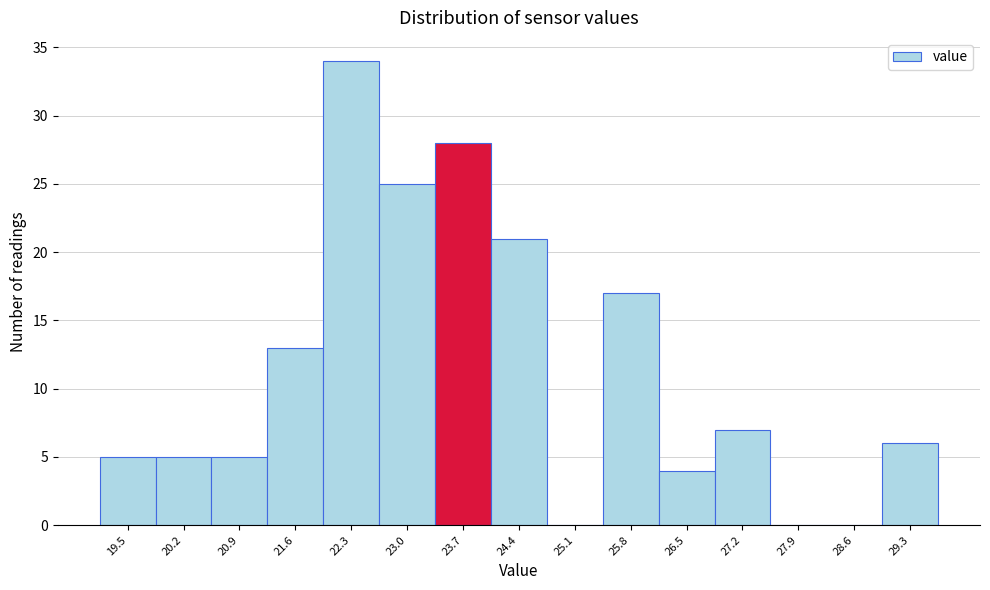

Reading left to right, list all the values displayed in this chart.

19.5=5	20.2=5	20.9=5	21.6=13	22.3=34	23.0=25	23.7=28	24.4=21	25.1=0	25.8=17	26.5=4	27.2=7	27.9=0	28.6=0	29.3=6